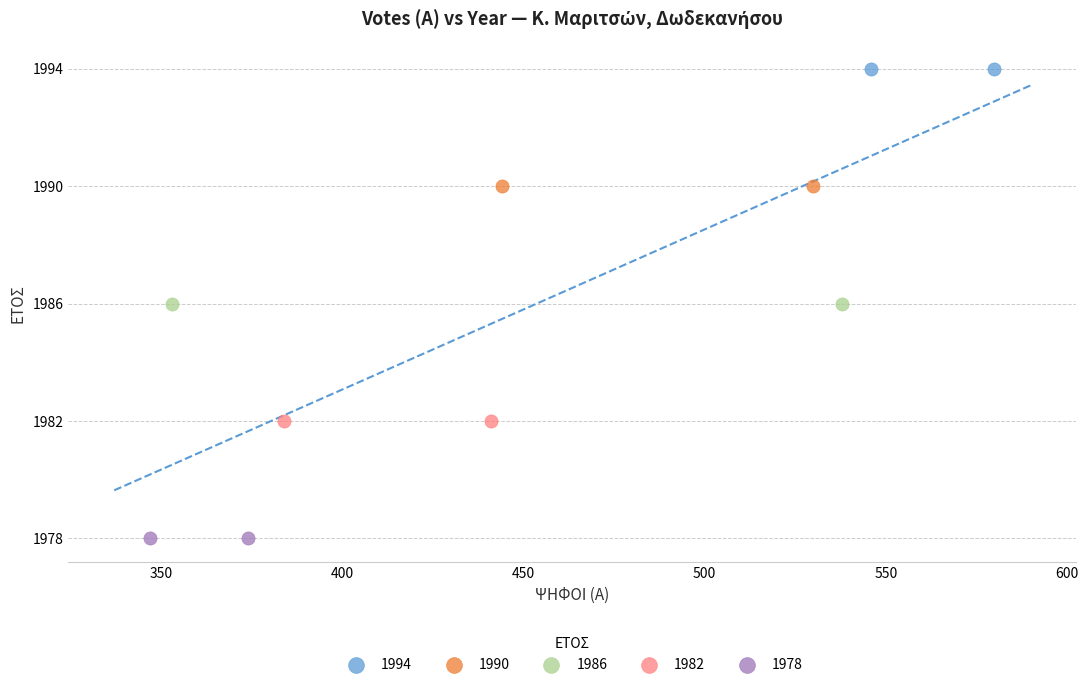

Which series contains the highest Y value?

1994